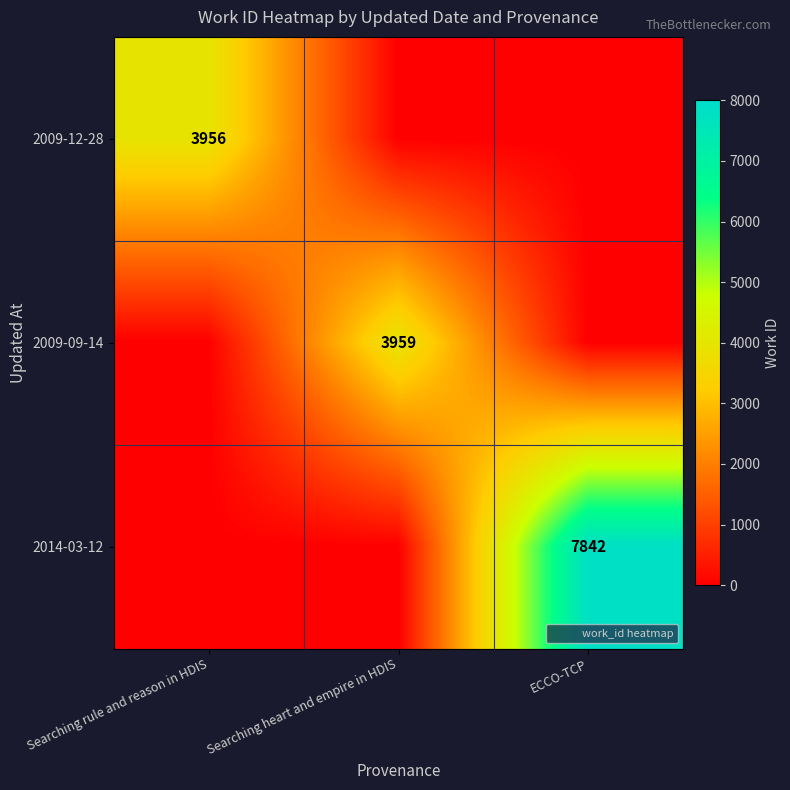

True or false: 2009-09-14 has a value of 1683 at Searching heart and empire in HDIS.

False